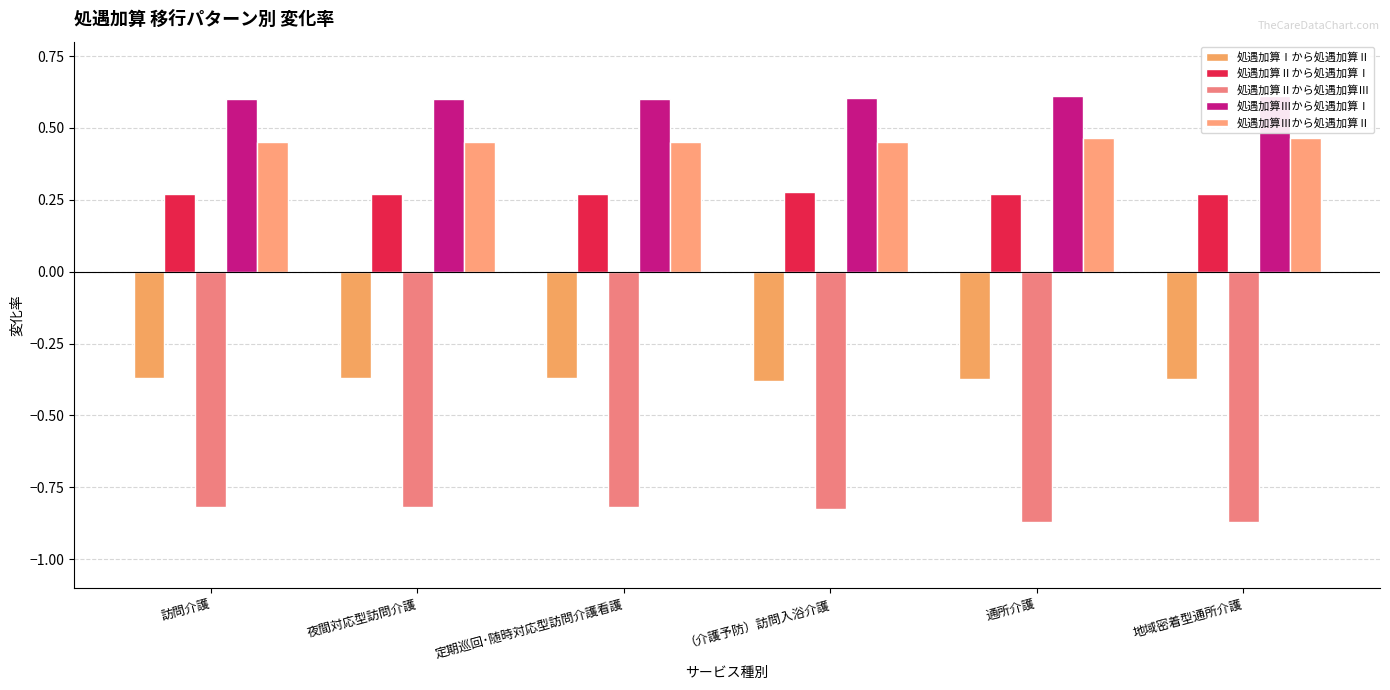

How many distinct data groups are displayed?

5